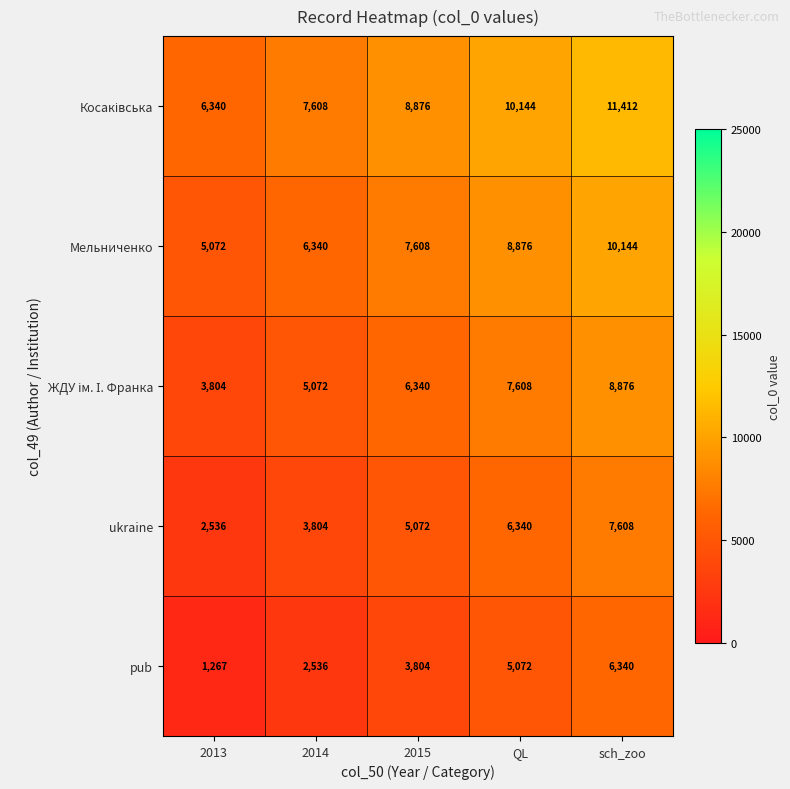

Count the number of categories in the chart.

5